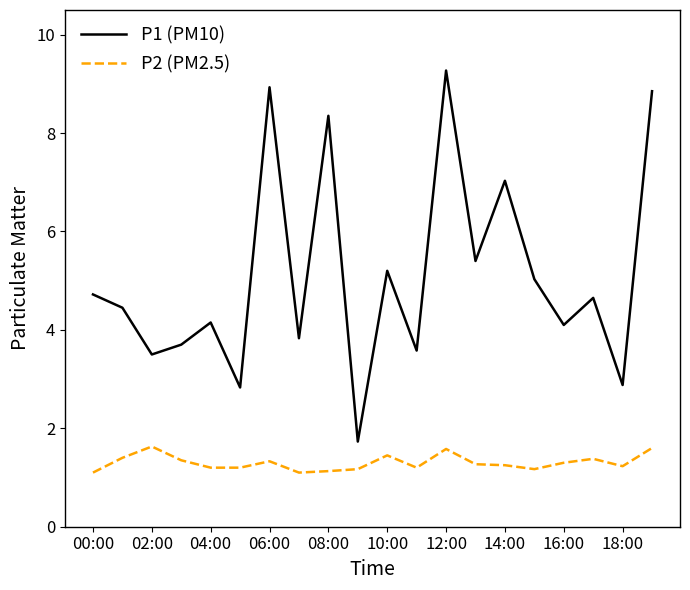

True or false: P1 (PM10) and P2 (PM2.5) cross at least once.

False